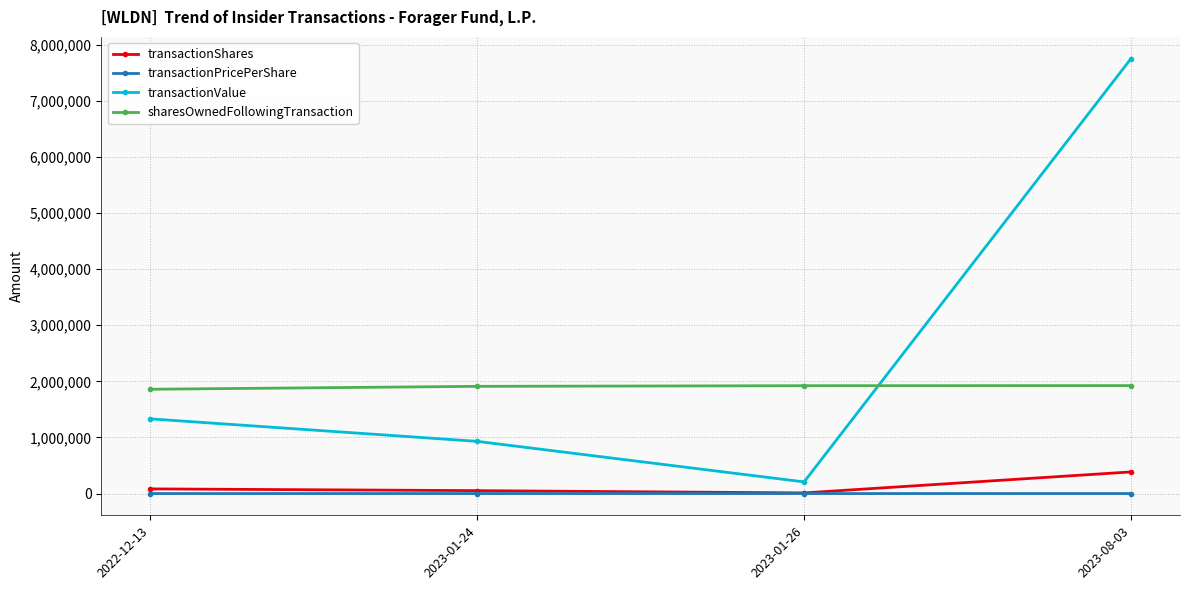

Which category has the highest value in the transactionShares series?

2023-08-03